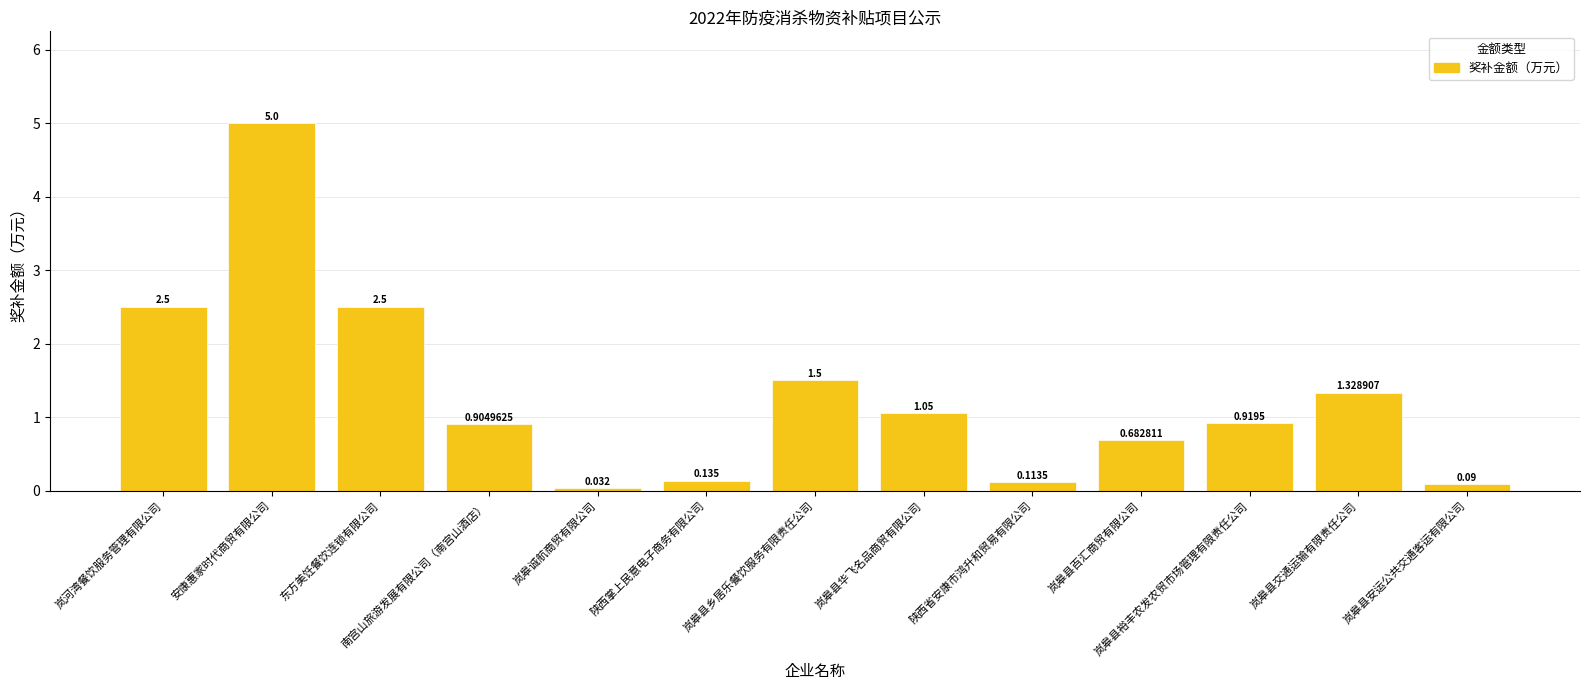

Which label corresponds to the smallest value in the chart?

岚皋诚航商贸有限公司